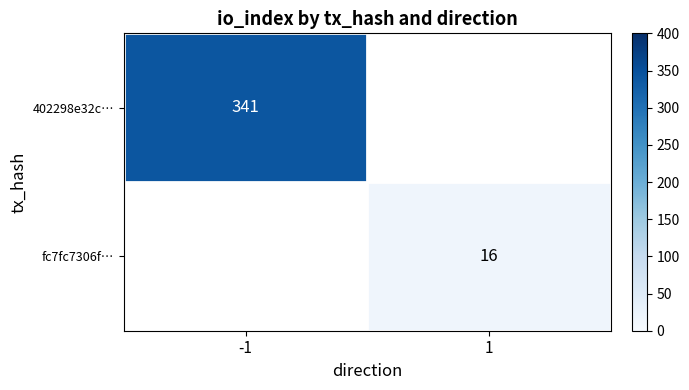

Between 1 and -1, which is larger?

-1